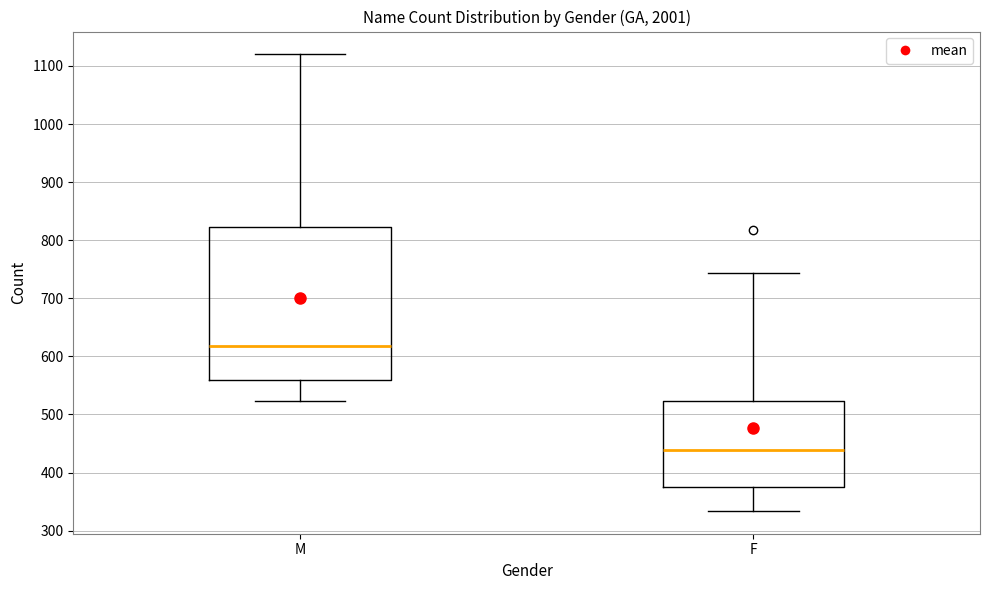

Which box has the lowest median line?

F